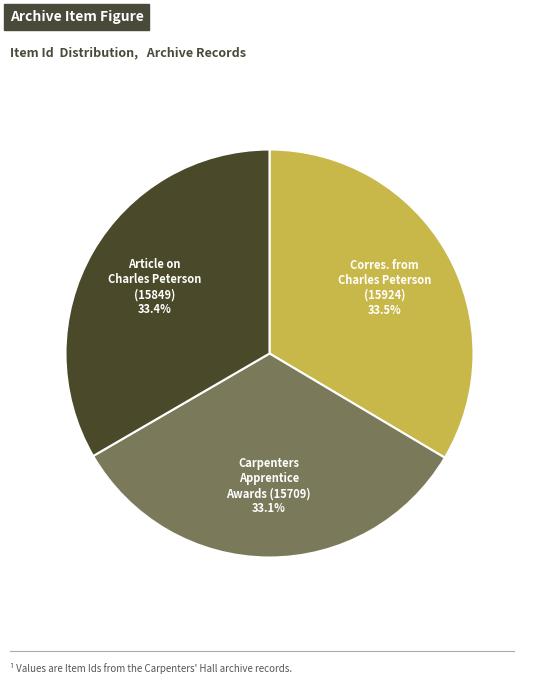

Does any single category account for the majority?

No